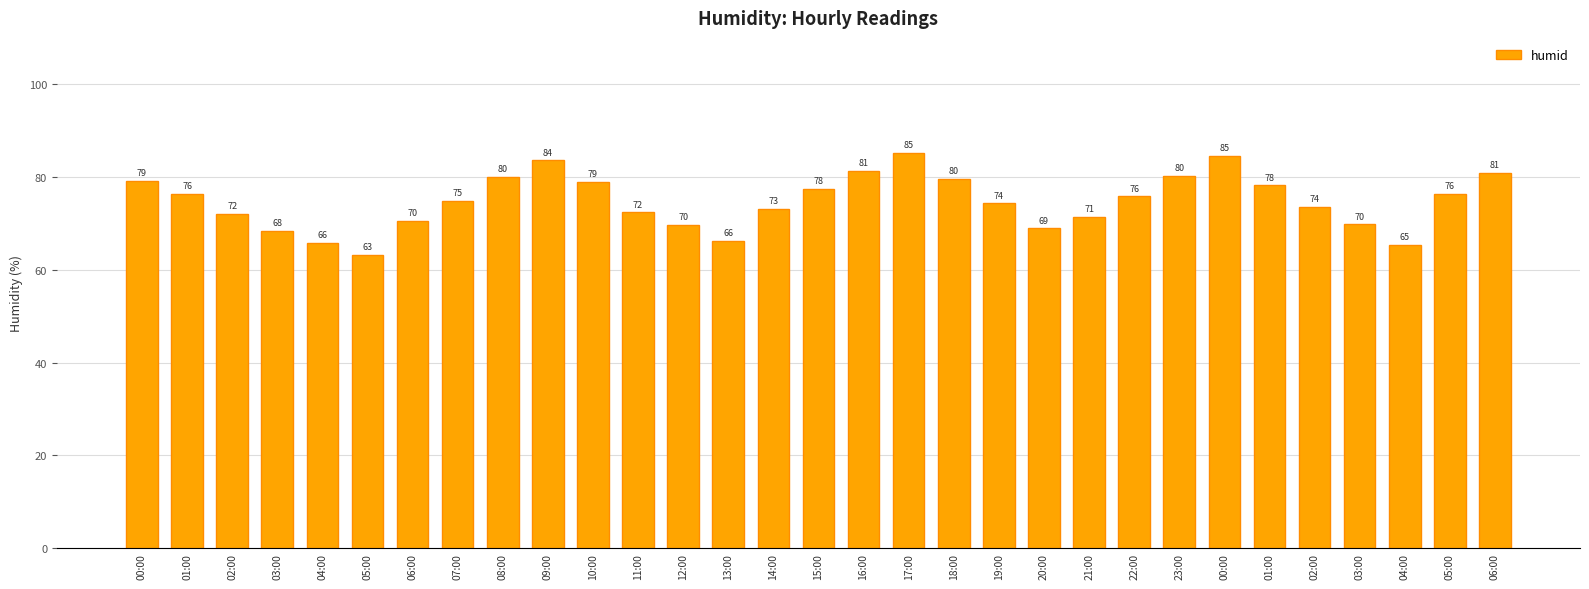

How many values are below 74?

14